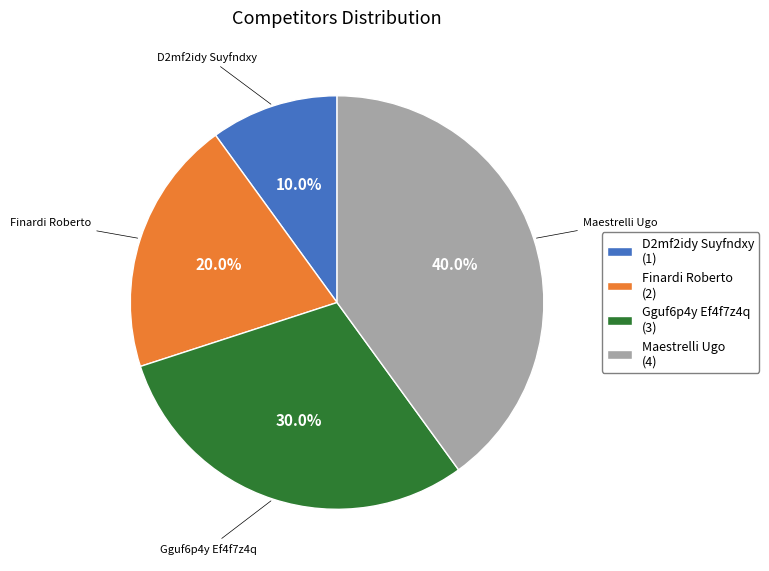

How many slices are in this pie chart?

4